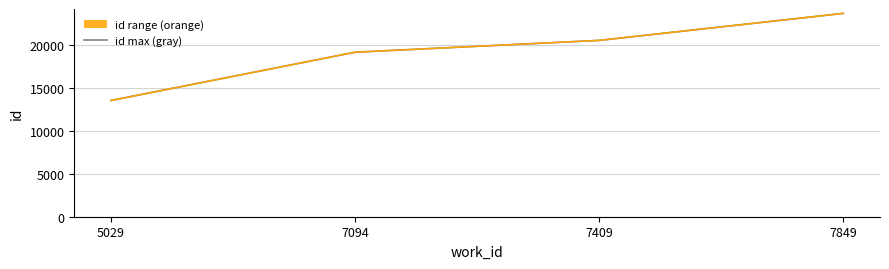

What is the sum of the values at 7094 and 7849?

42851